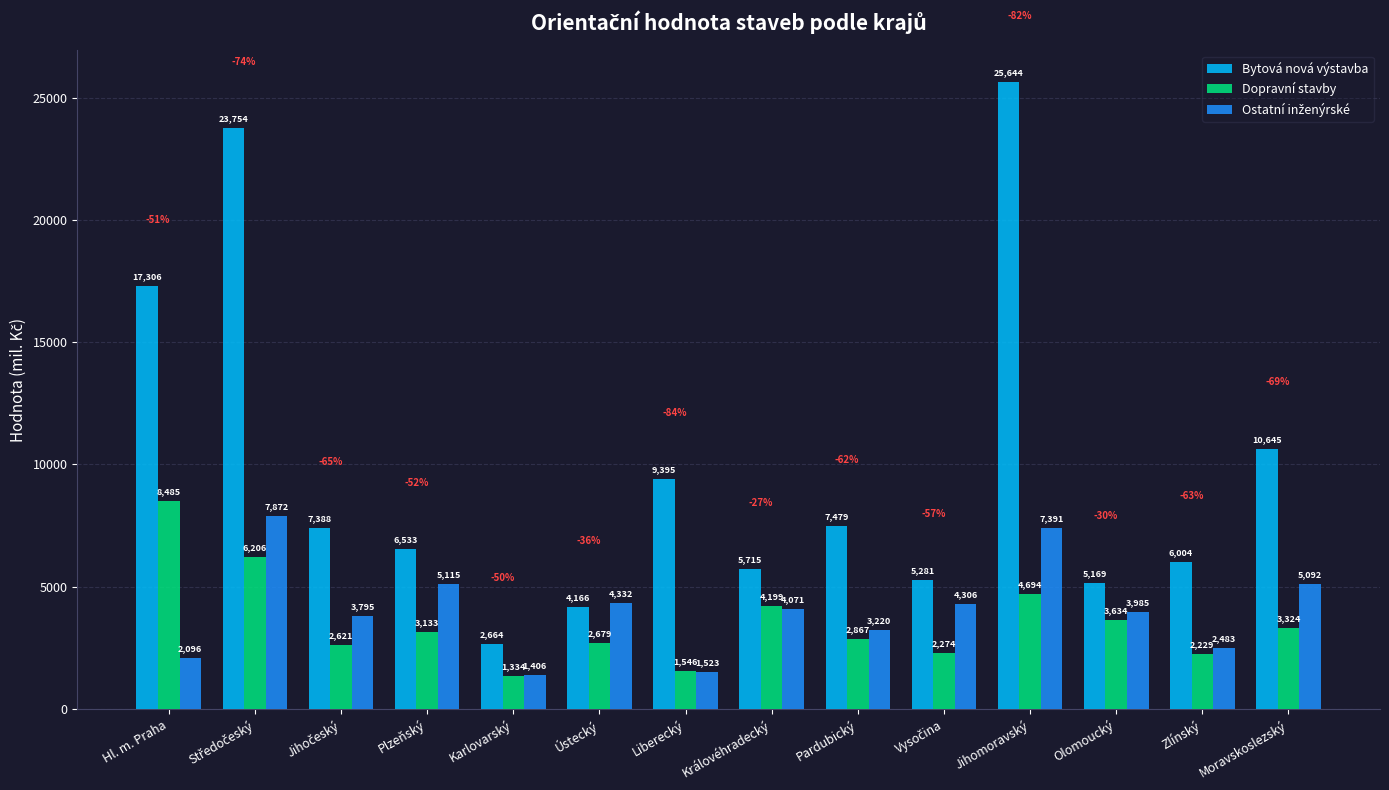

Is the value of Dopravní stavby at Hl. m. Praha greater than the value of Bytová nová výstavba at Hl. m. Praha?

No